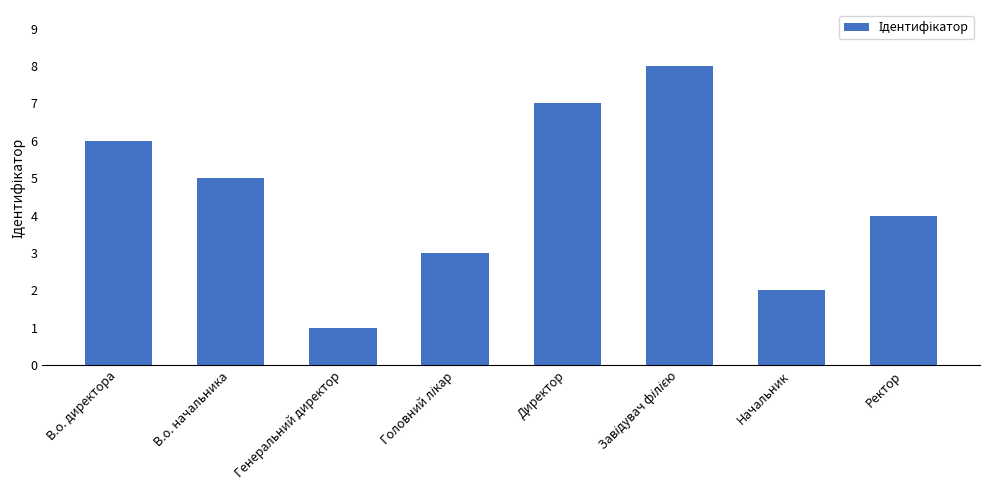

What position from the left is Генеральний директор?

3